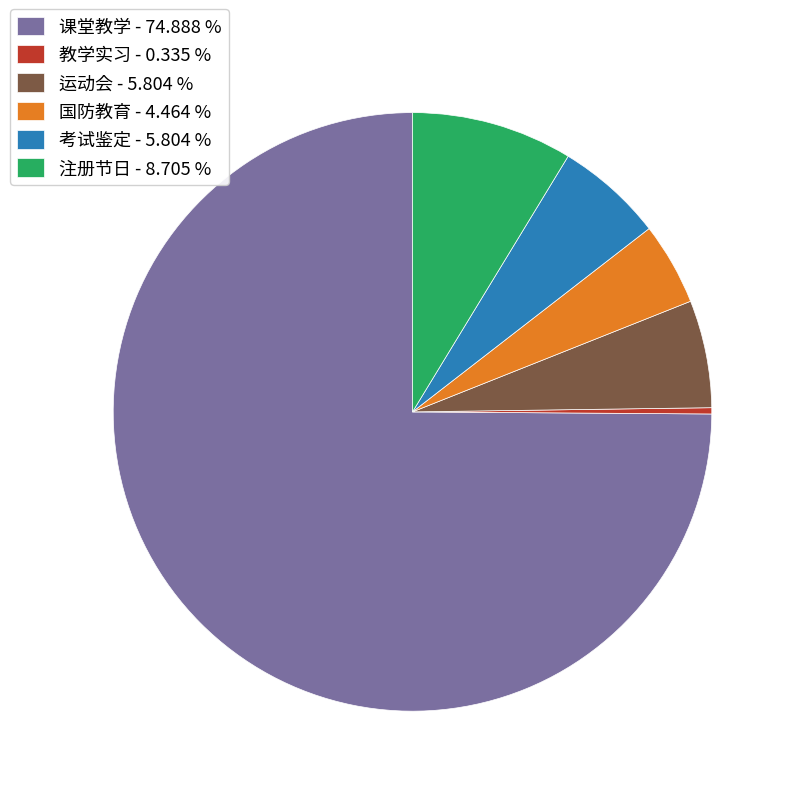

Do 注册节日 - 8.705 % and 国防教育 - 4.464 % together represent more than half of the pie?

No